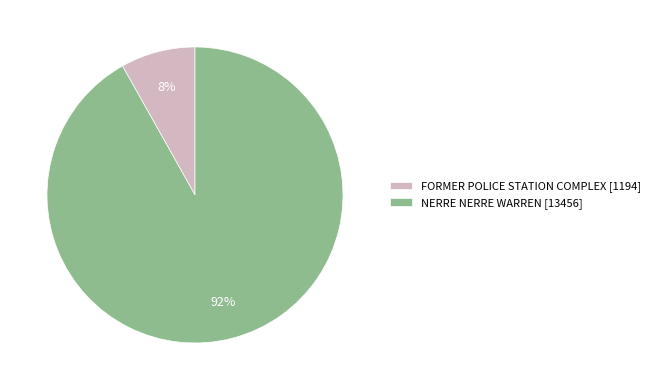

Is it true that FORMER POLICE STATION COMPLEX [1194] is 8% of the pie?

True